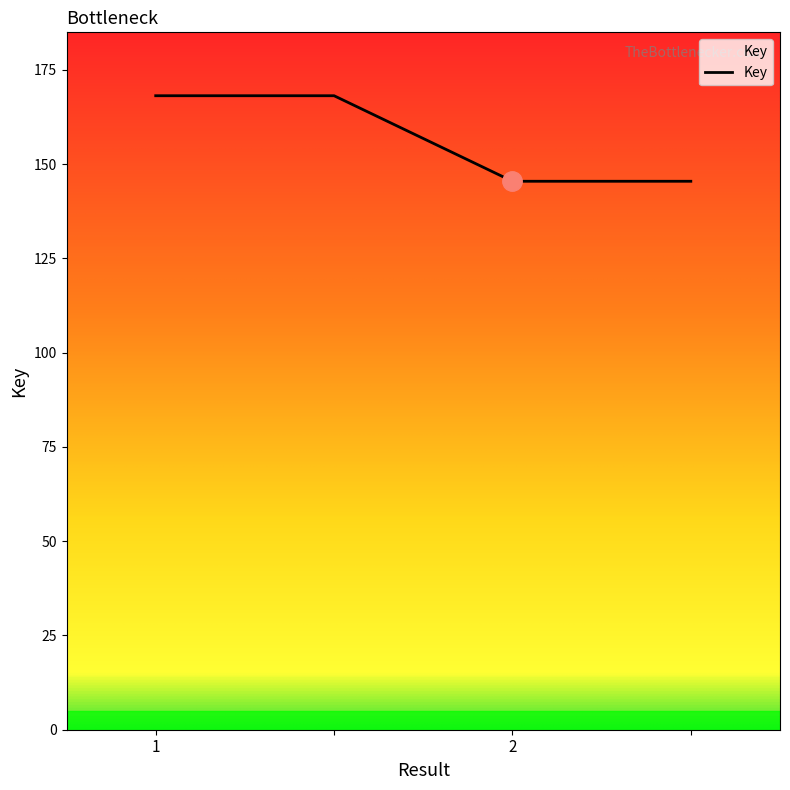

Does the chart have visible grid lines?

No